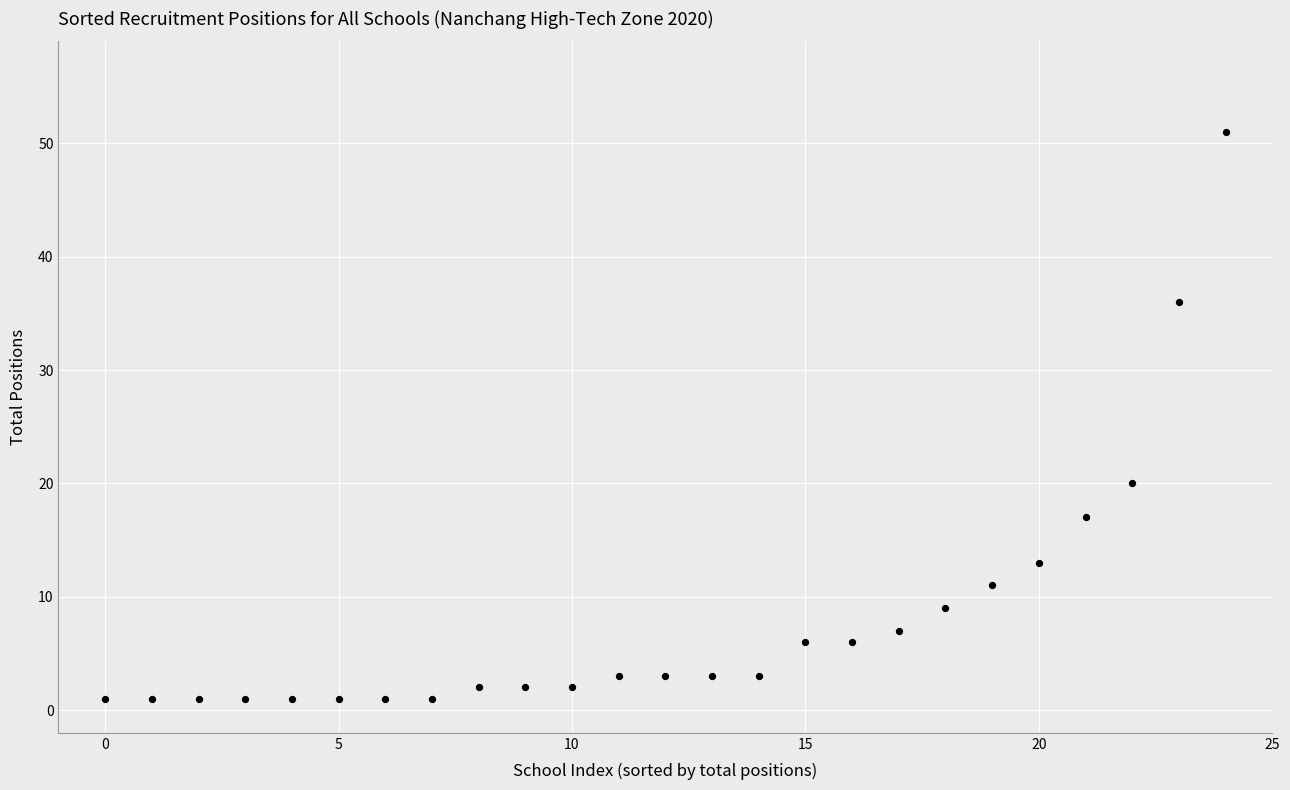

What is the range of Y values (max minus min)?

50